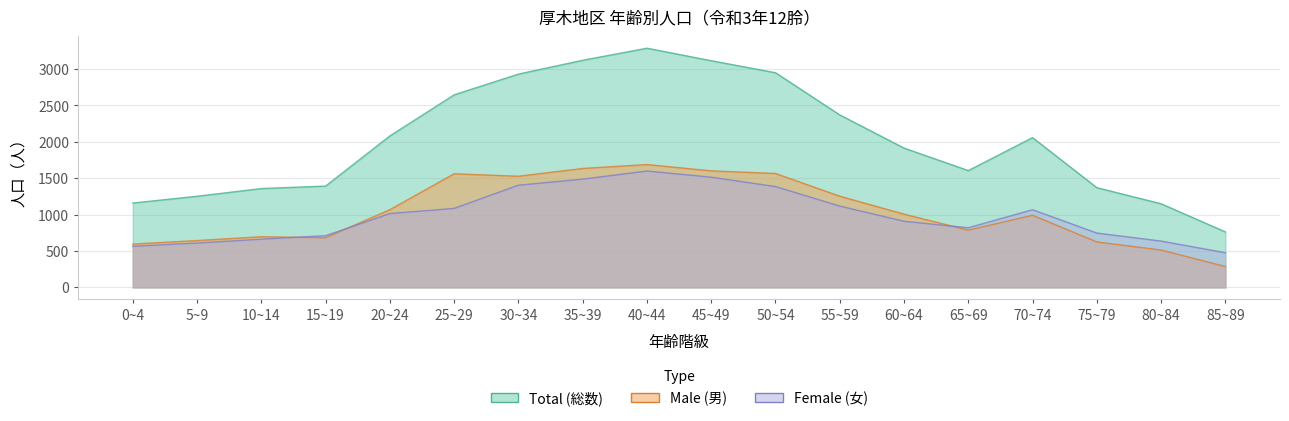

How many values in the Female series are below 1014?

9